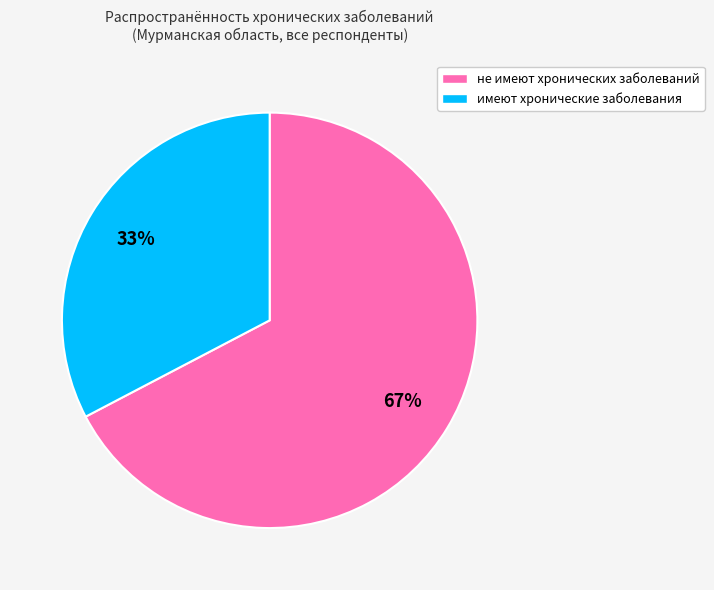

Does не имеют хронических заболеваний represent more than half of the total?

Yes